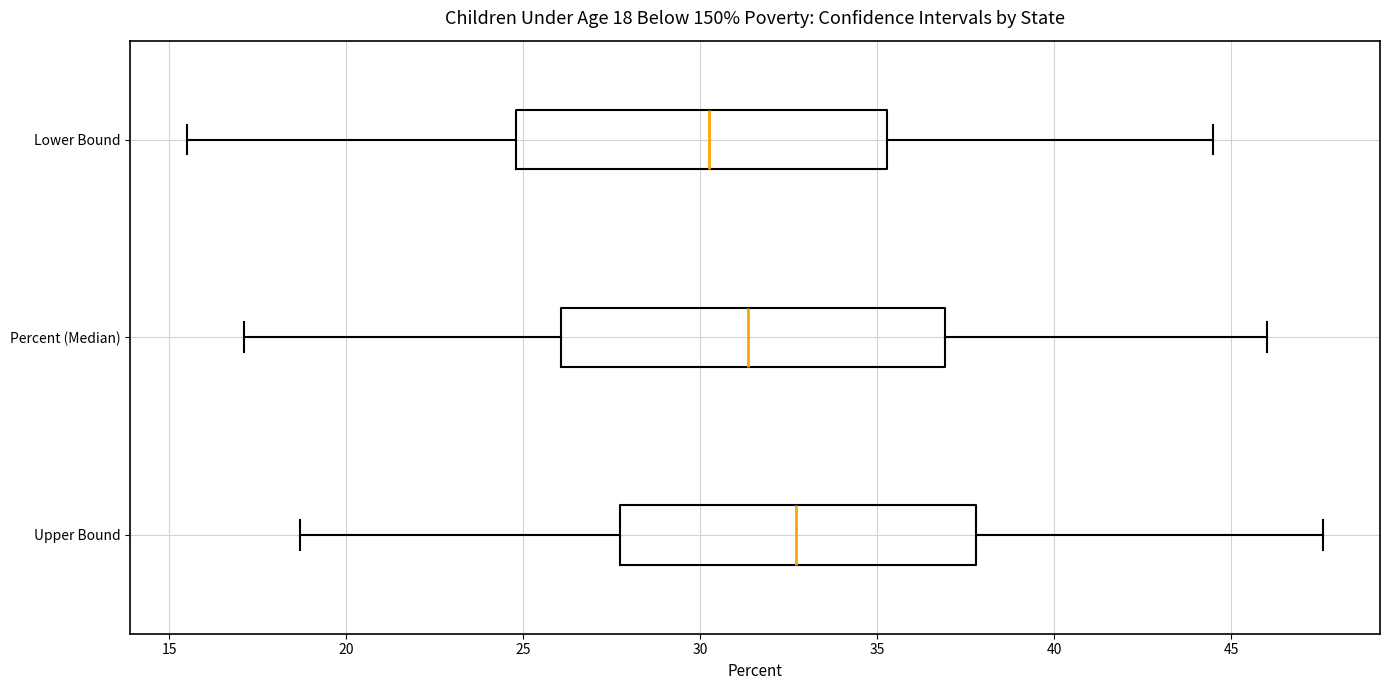

Which box's median line is the furthest to the right?

Upper Bound